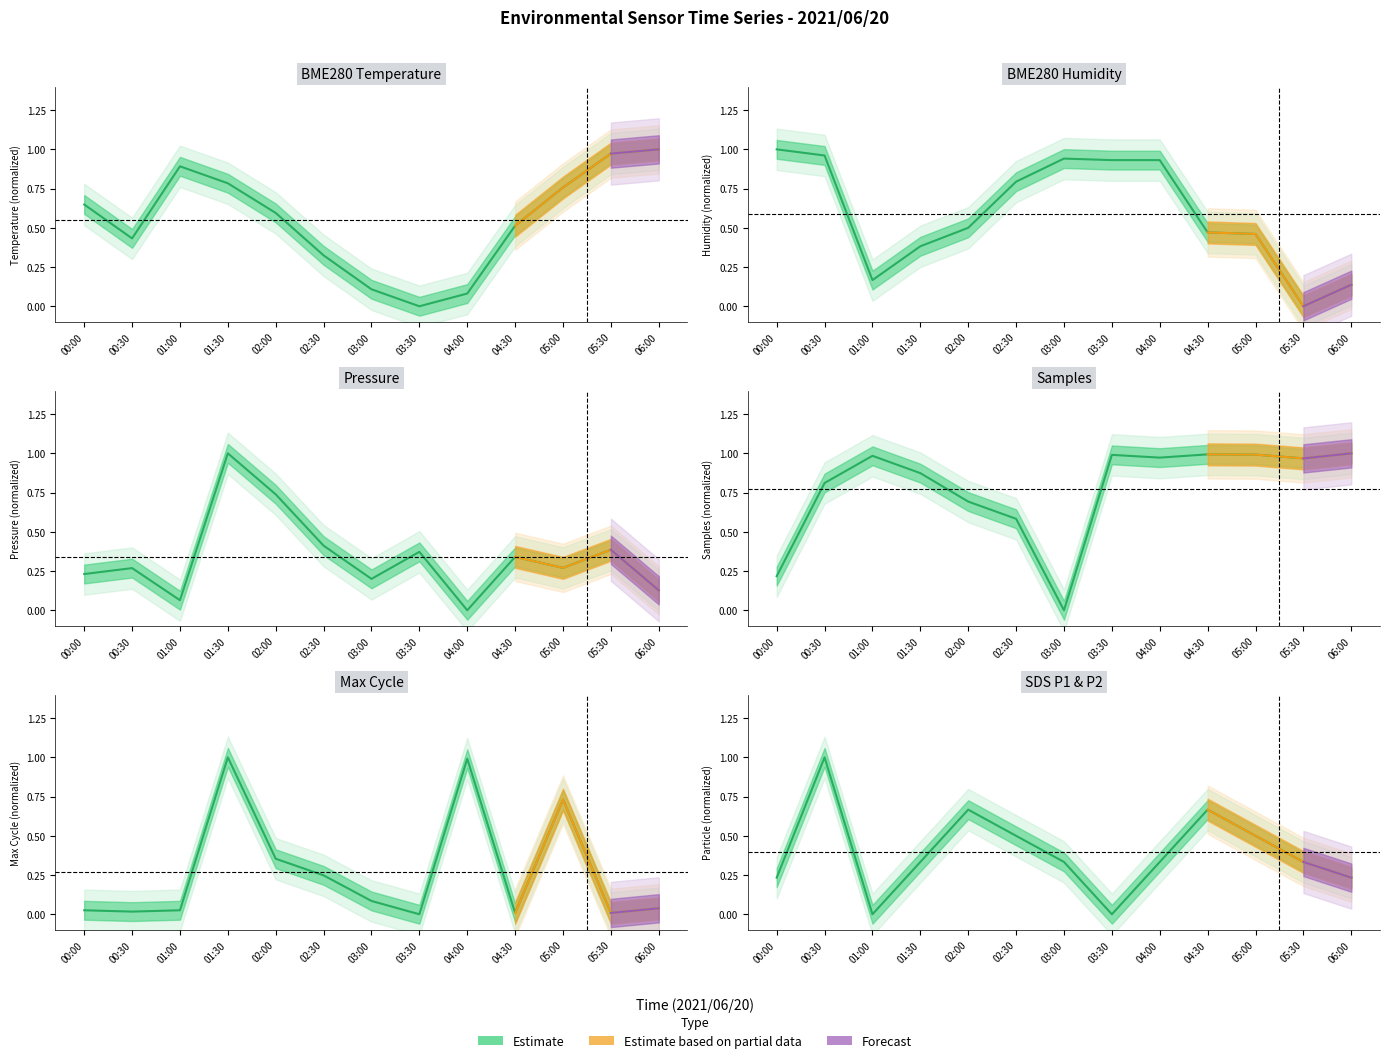

Which series ends up on top after the final intersection of SDS_P1 and BME280_temperature?

BME280_temperature